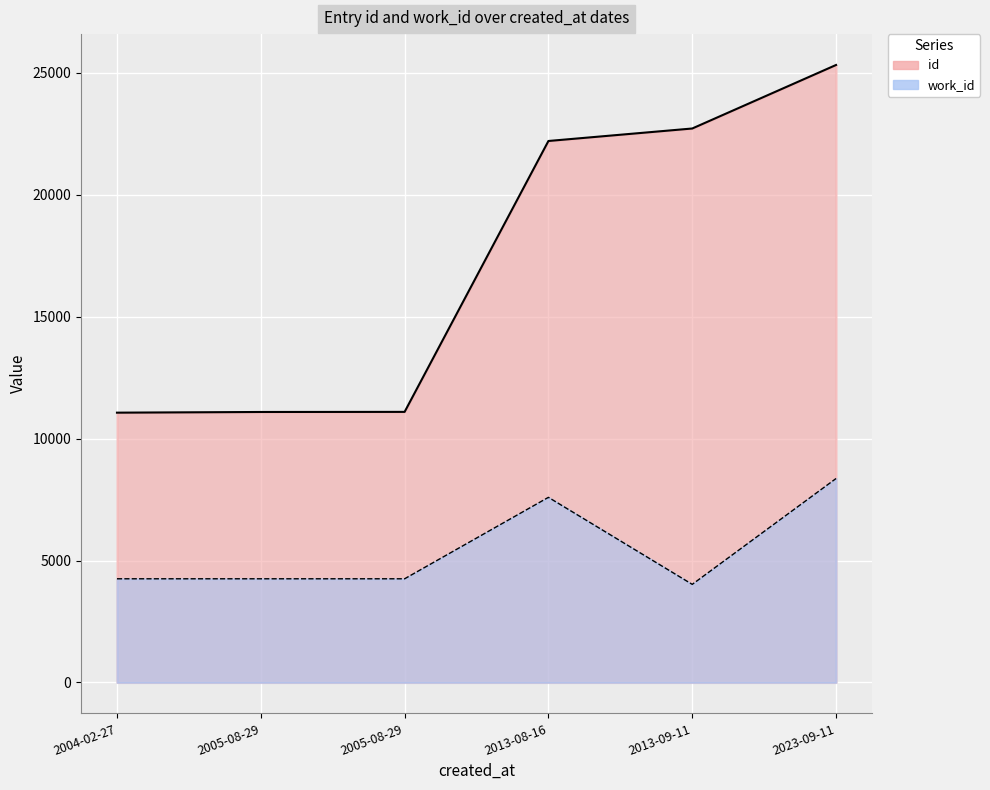

At which category does the chart reach its minimum across all series?

2013-09-11